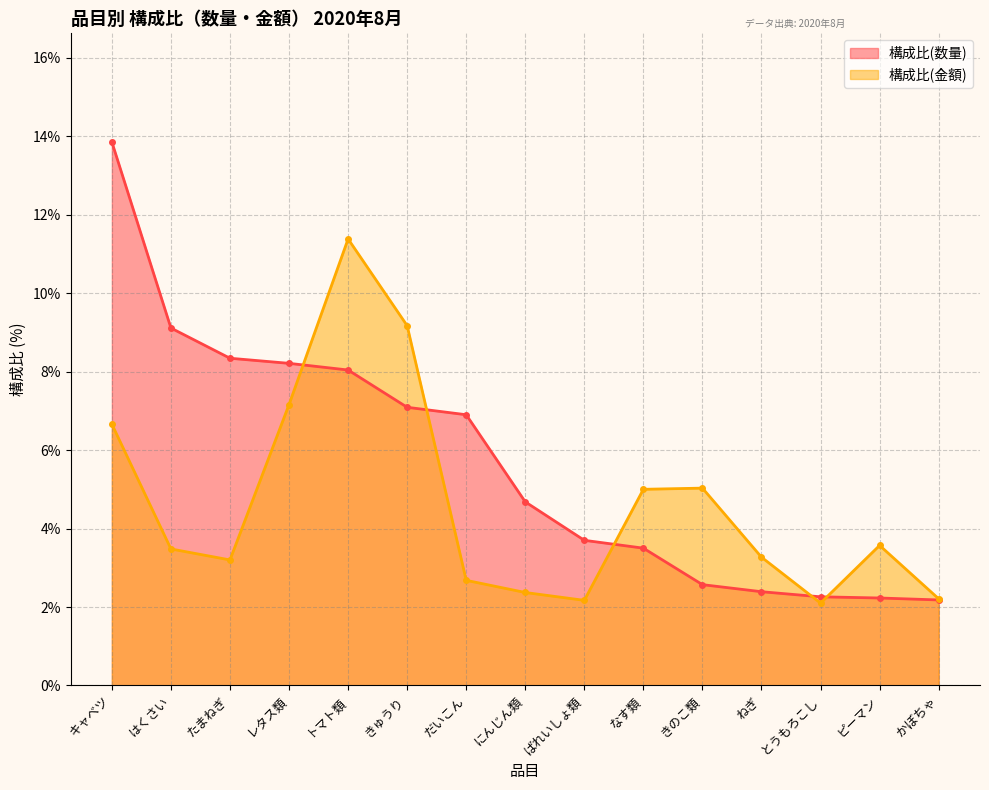

Which category has the lowest value across all series?

とうもろこし